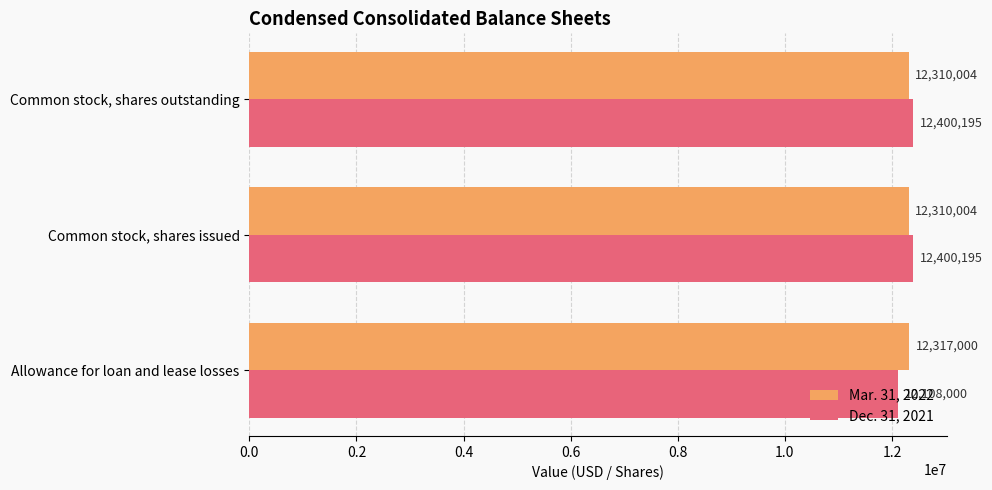

List the series in order of their peak value, highest first.

Dec. 31, 2021, Mar. 31, 2022